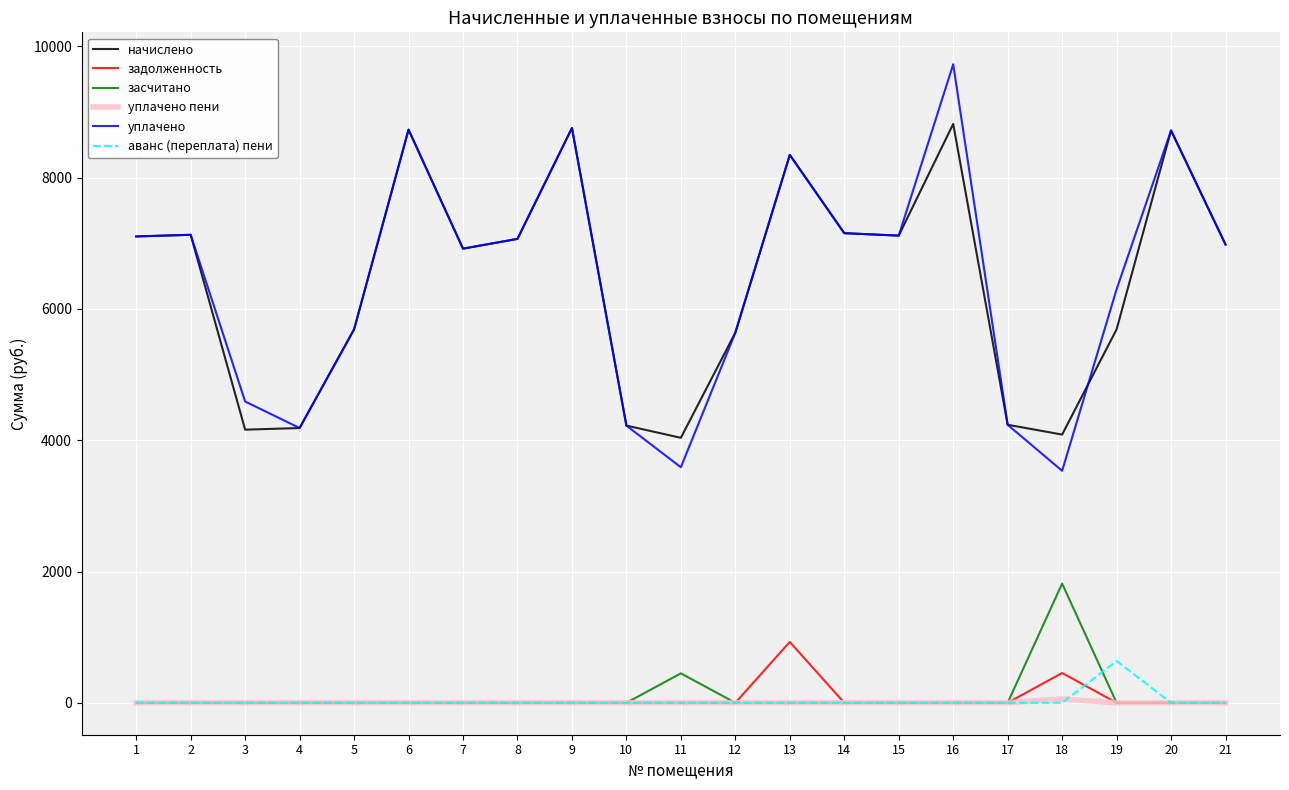

True or false: засчитано and начислено intersect in this chart.

False